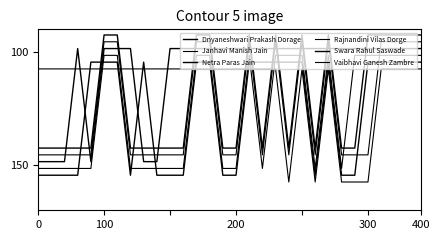

Does the chart display data point markers on the line(s)?

No